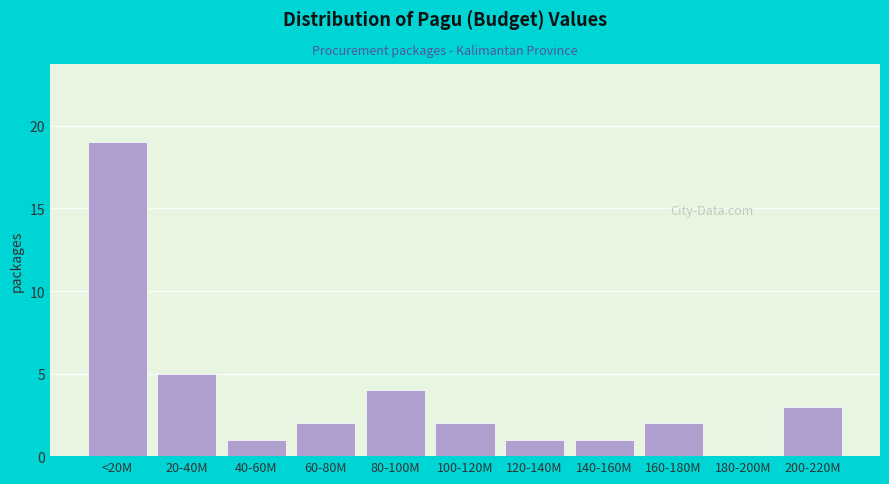

Reading left to right, extract all data points from this chart.

<20M=19	20-40M=5	40-60M=1	60-80M=2	80-100M=4	100-120M=2	120-140M=1	140-160M=1	160-180M=2	180-200M=0	200-220M=3